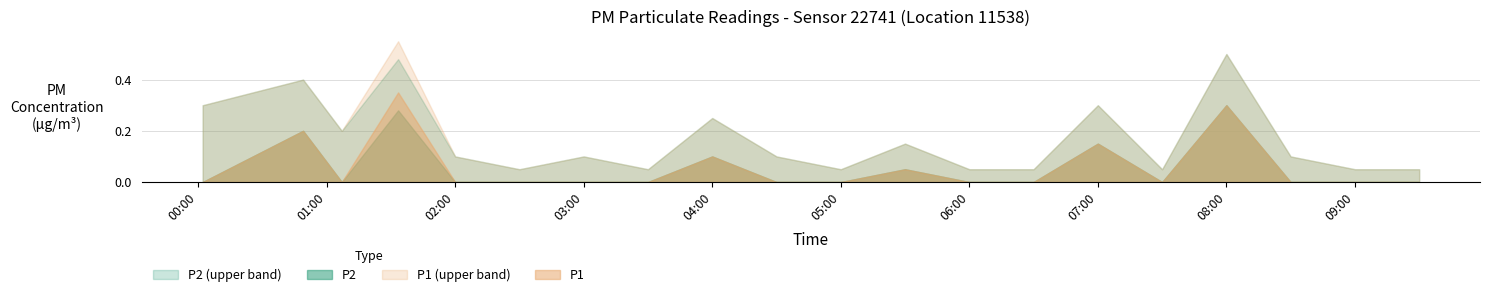

What is the sum of all P1 values?

1.1